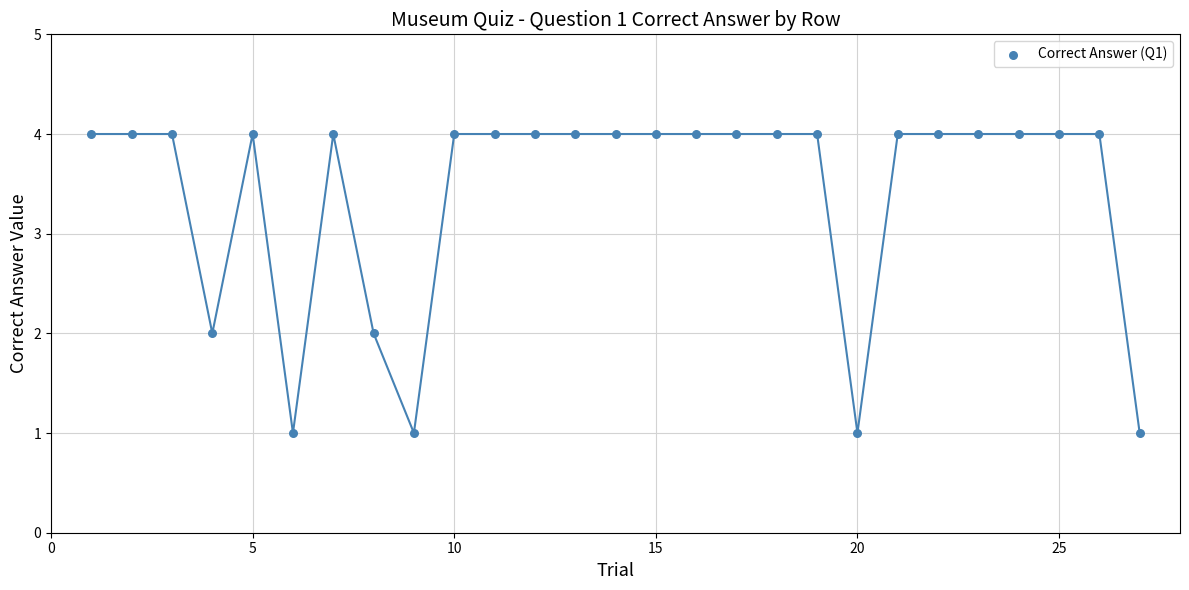

What is the range of X values (max minus min)?

26